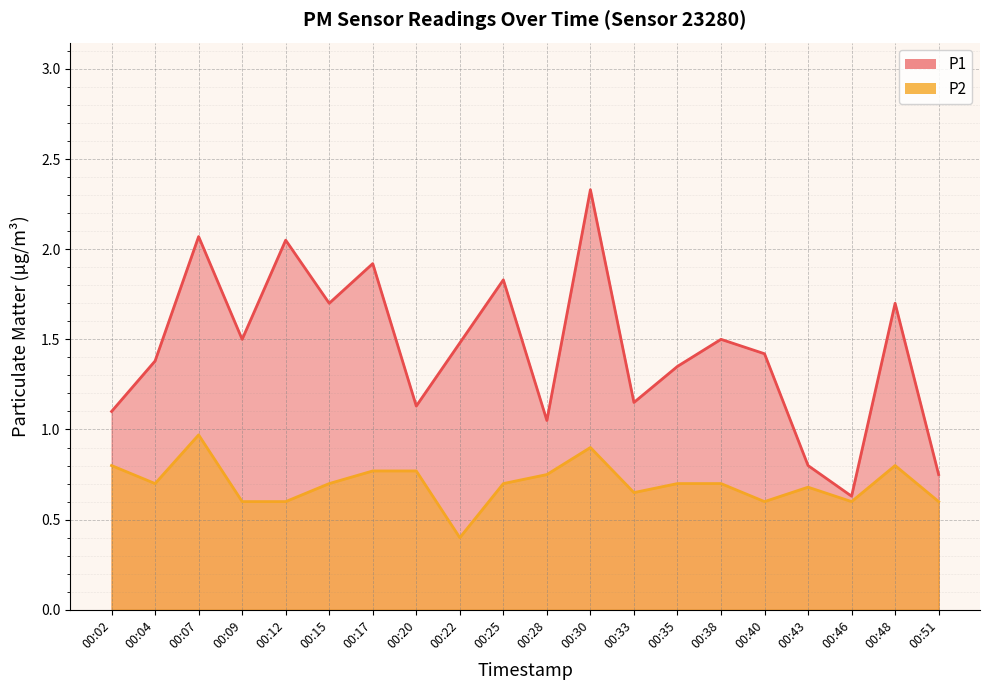

At which category does P2 reach its first local valley?

00:04